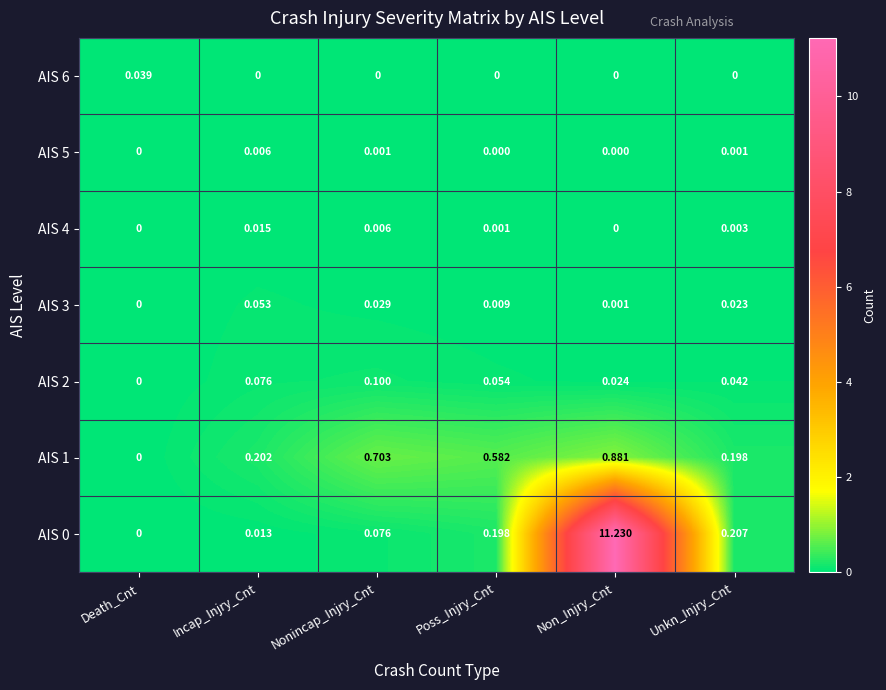

At which category is the sum across all series the highest?

Non_Injry_Cnt